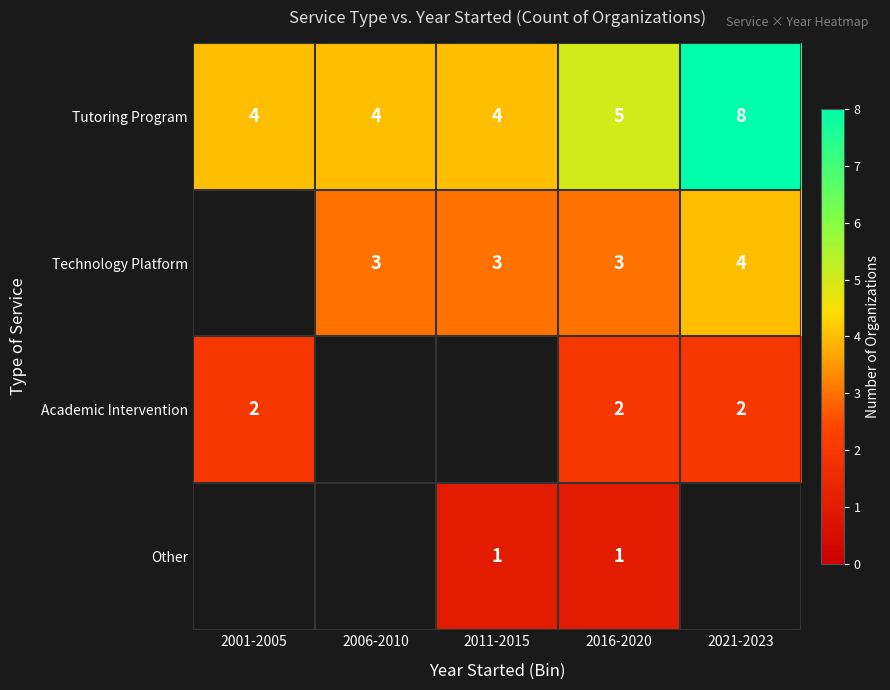

The Tutoring Program series shows 7.1 at 2016-2020. True or false?

False